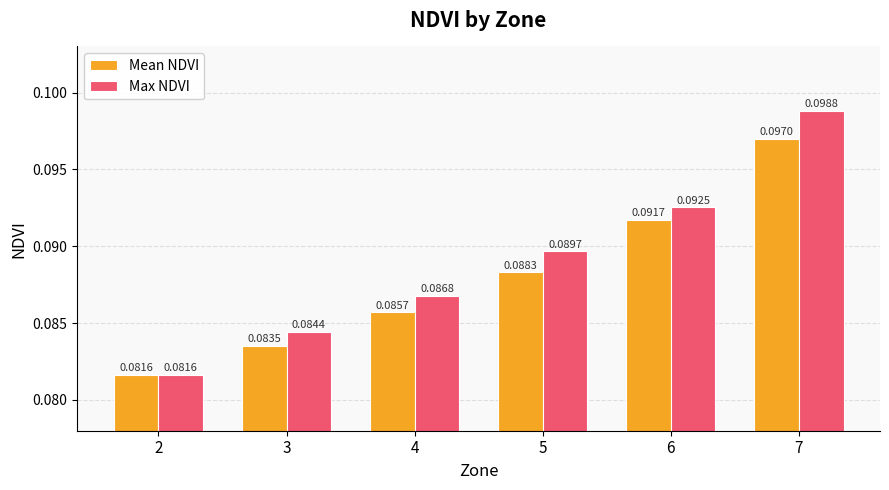

At 5, list the series in order from smallest to largest.

Mean NDVI, Max NDVI